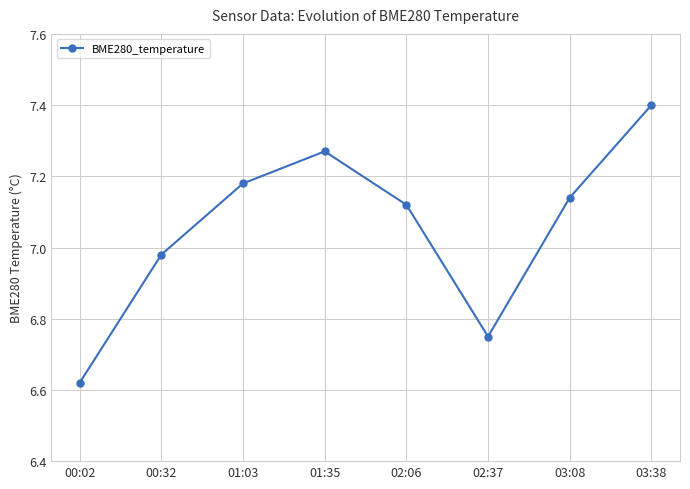

Which label corresponds to the largest value in the chart?

03:38